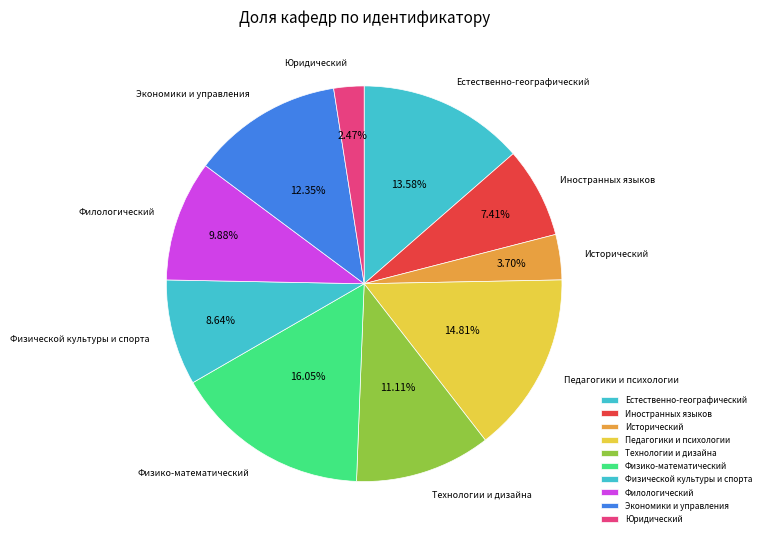

Count the number of slices in the pie.

10